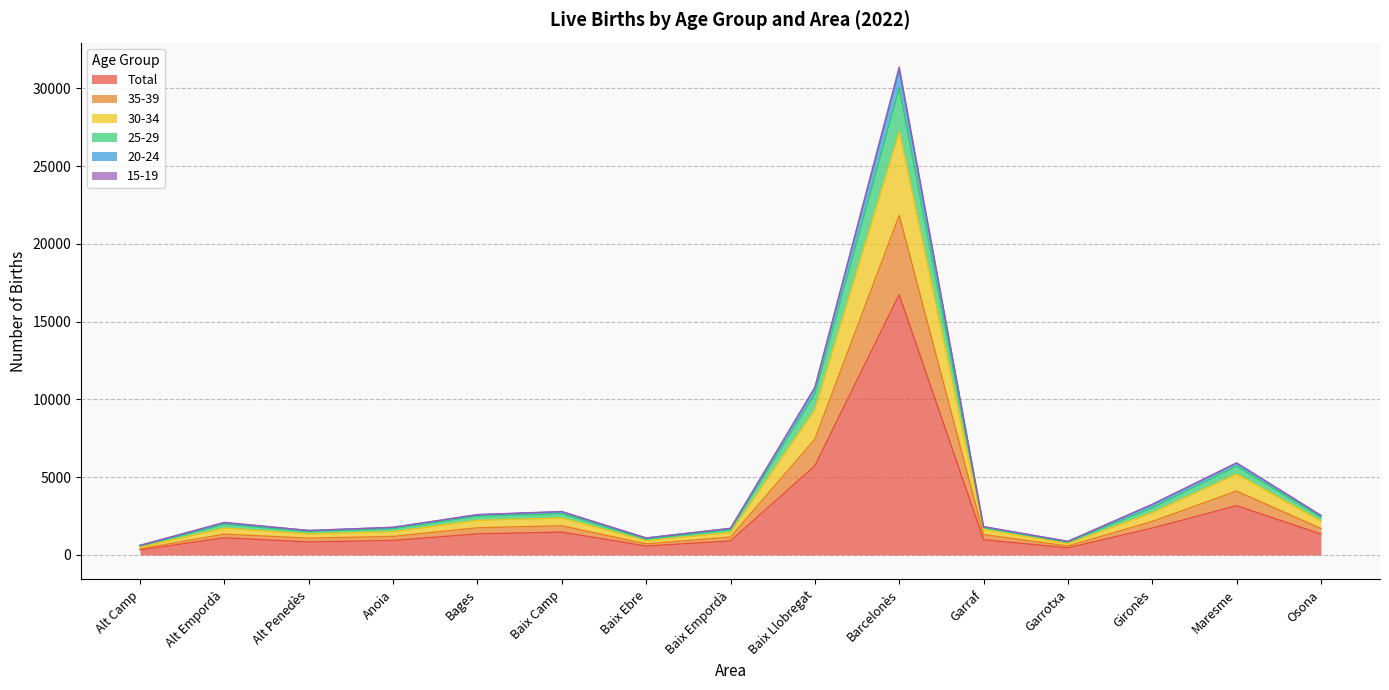

Which category has the highest value in the Total series?

Barcelonès